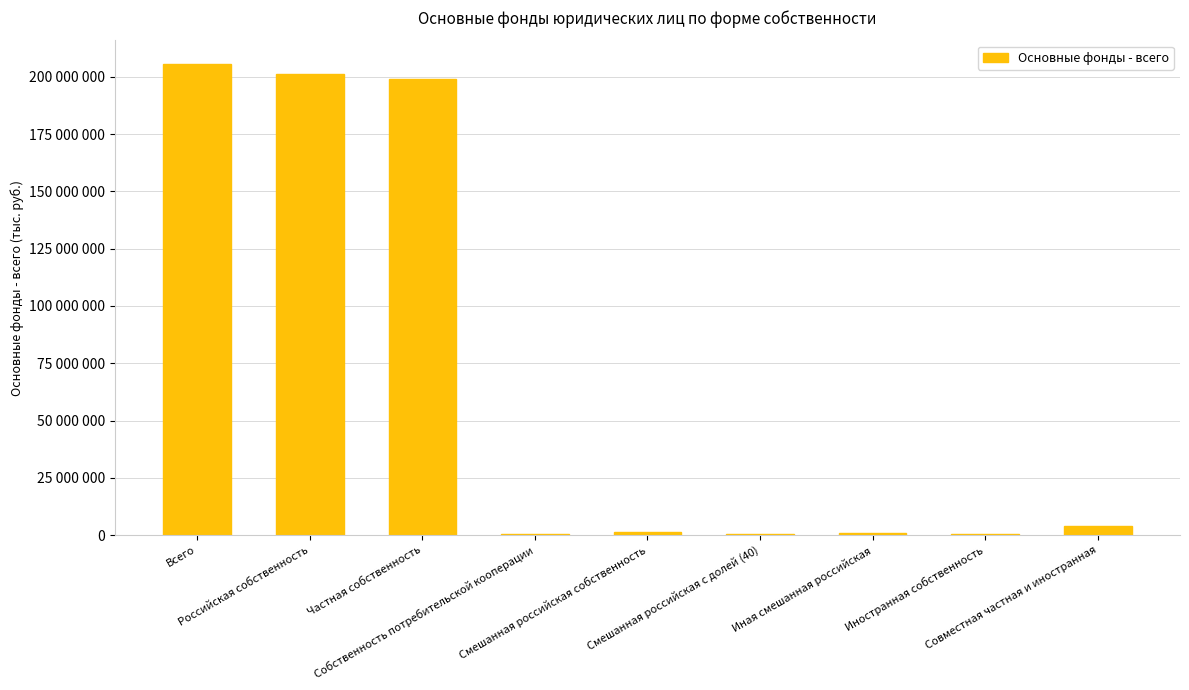

How many data points are less than 1552269?

4